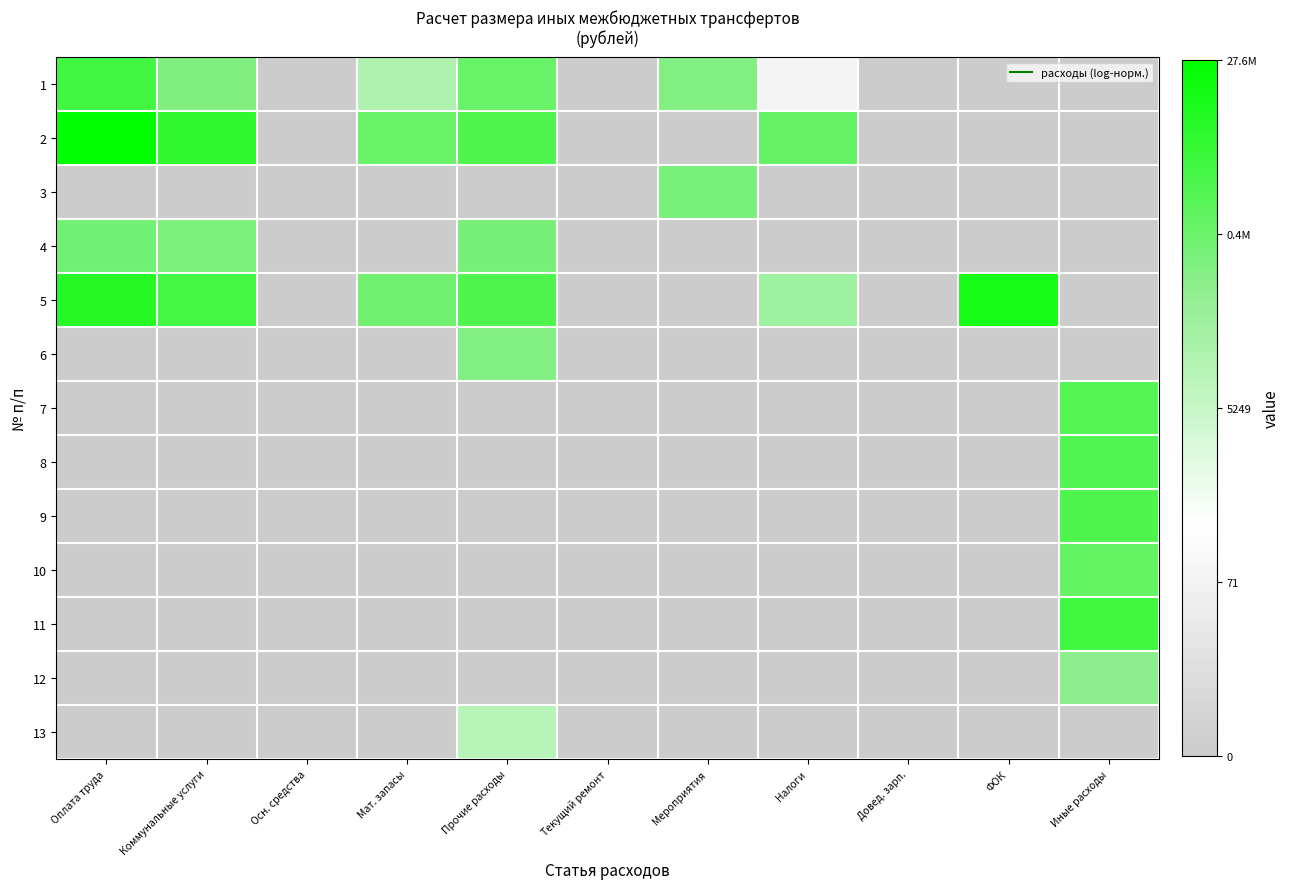

What is the total value across all series at Налоги?

28.5